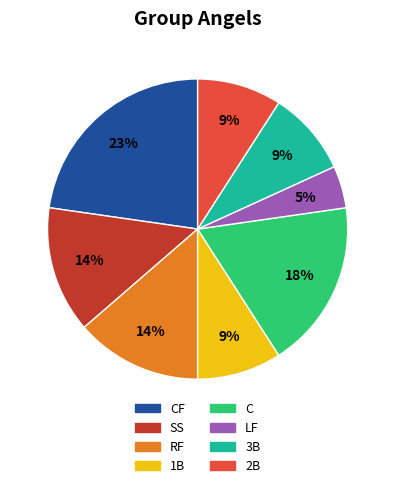

Does any single category account for the majority?

No